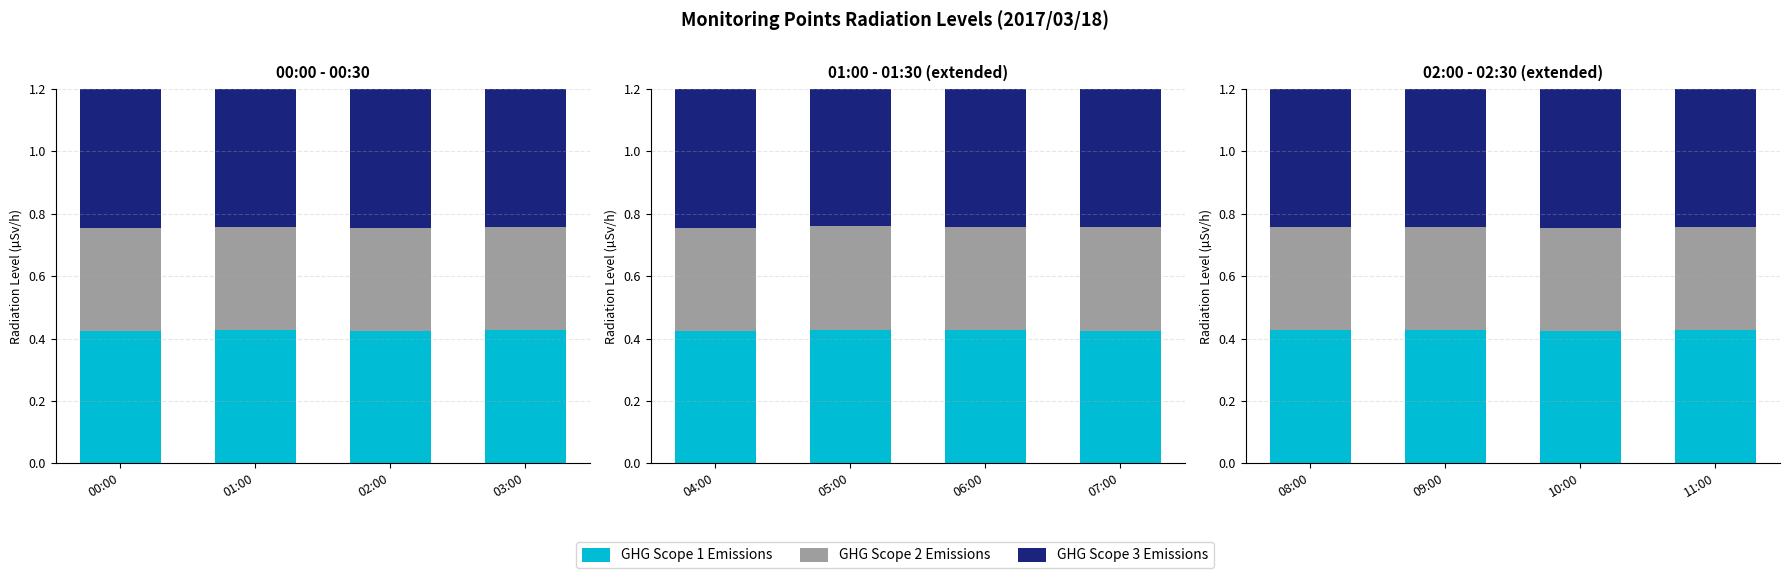

Which series has the largest total across all categories?

GHG Scope 3 Emissions